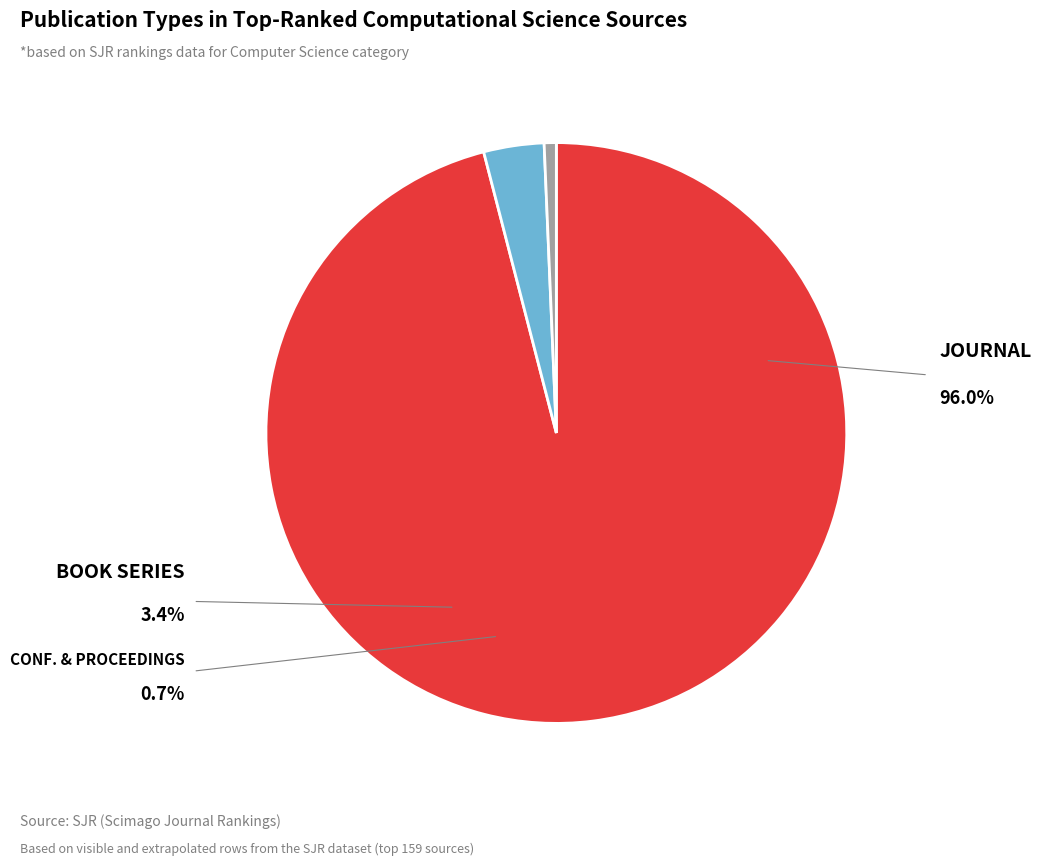

Is there a majority slice in this chart?

Yes